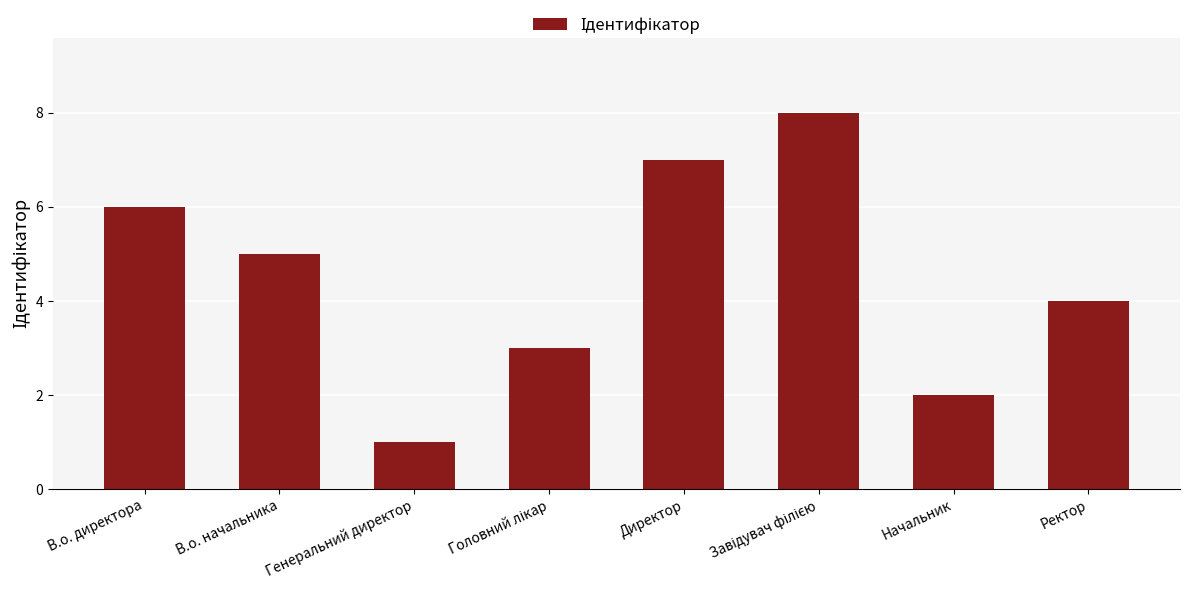

What is the label of the 4th bar from the right?

Директор